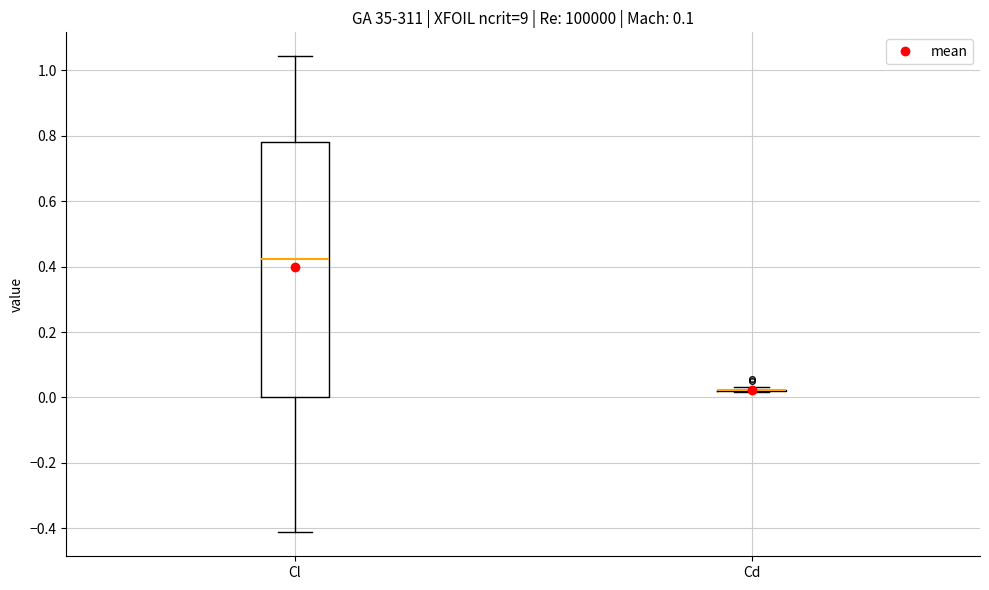

Reading left to right, transcribe this box plot: for each box, give where its median line is, the range the box spans, and where its two whiskers end, as read against the y-axis. The values are not printed on the chart, so give them approximately, as read against the axis.

Cl: median 0.42, box 0.00 to 0.78, whiskers -0.42 to 1.04
Cd: box collapsed to a line at 0.02, whiskers 0.02 to 0.04